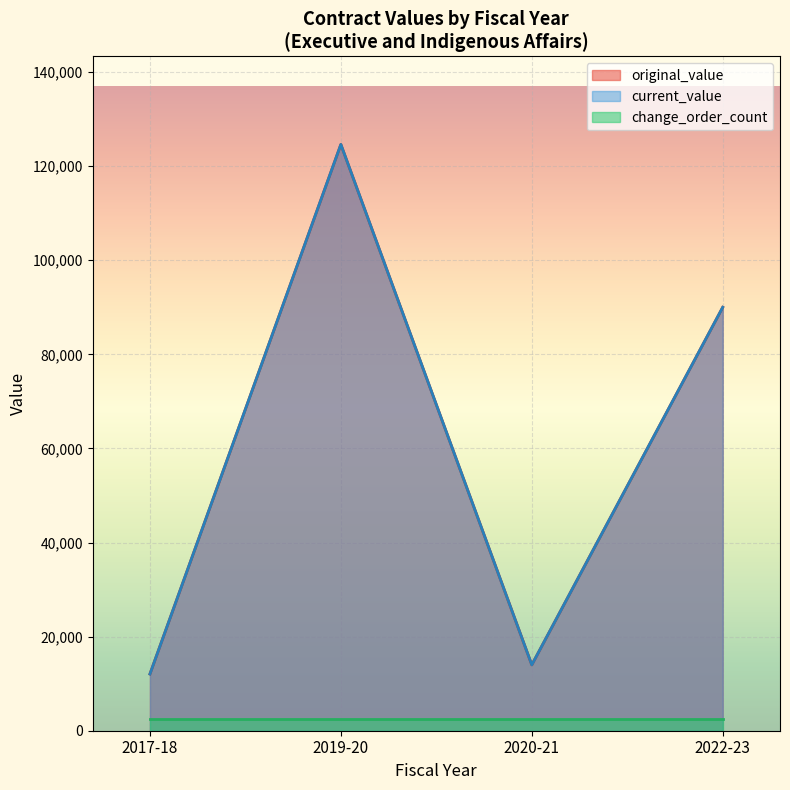

True or false: change_order_count and original_value cross at least once.

False